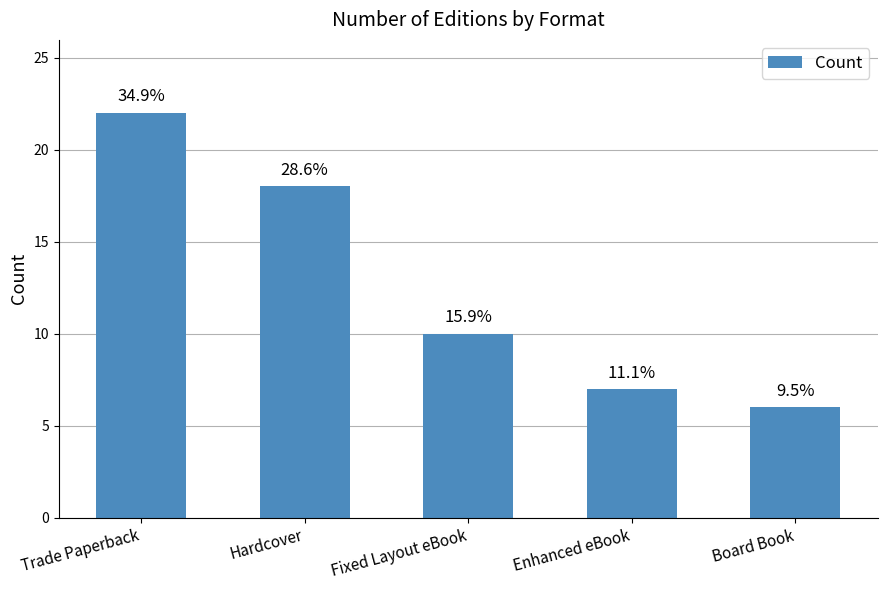

At which category does the chart reach its minimum across all series?

Board Book